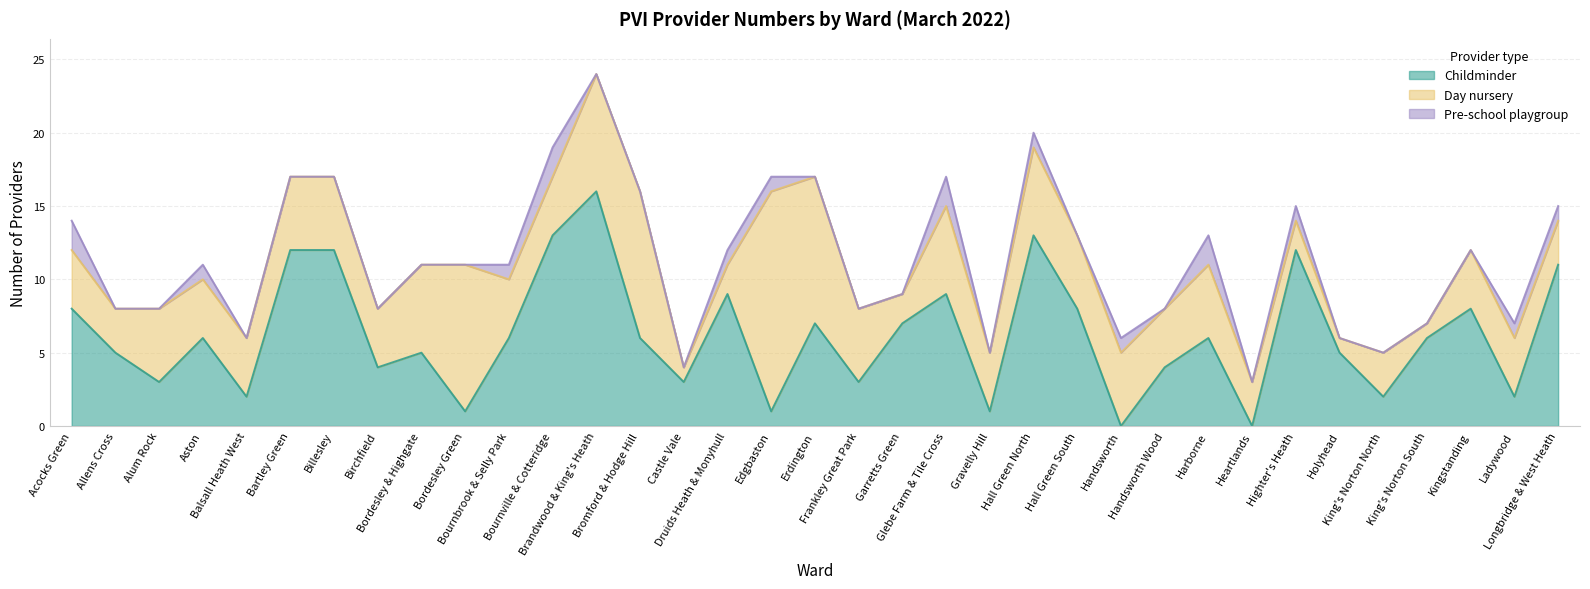

At which category does Childminder reach its first local valley?

Alum Rock